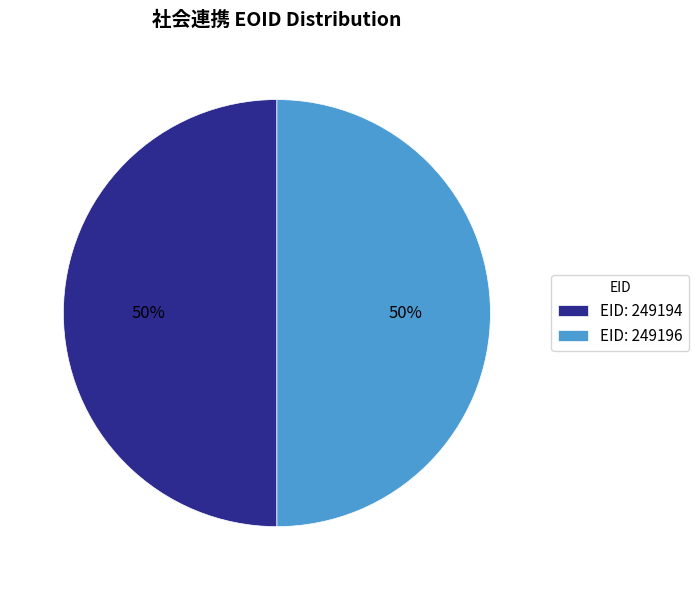

Is the sum of EID: 249194 and EID: 249196 greater than half?

Yes